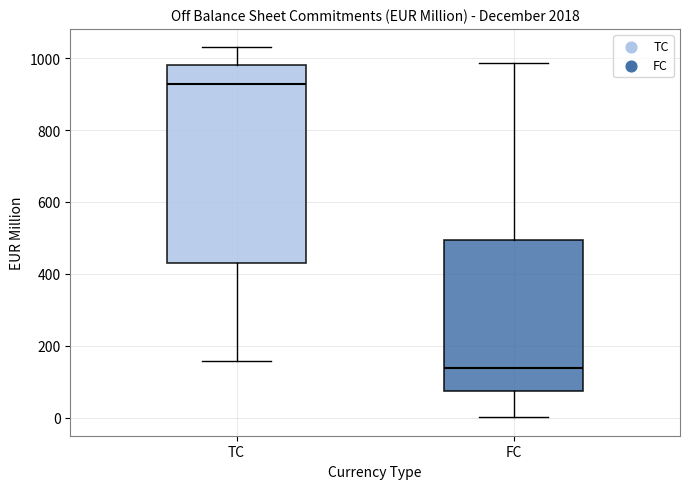

Which box's median line is the lowest?

FC